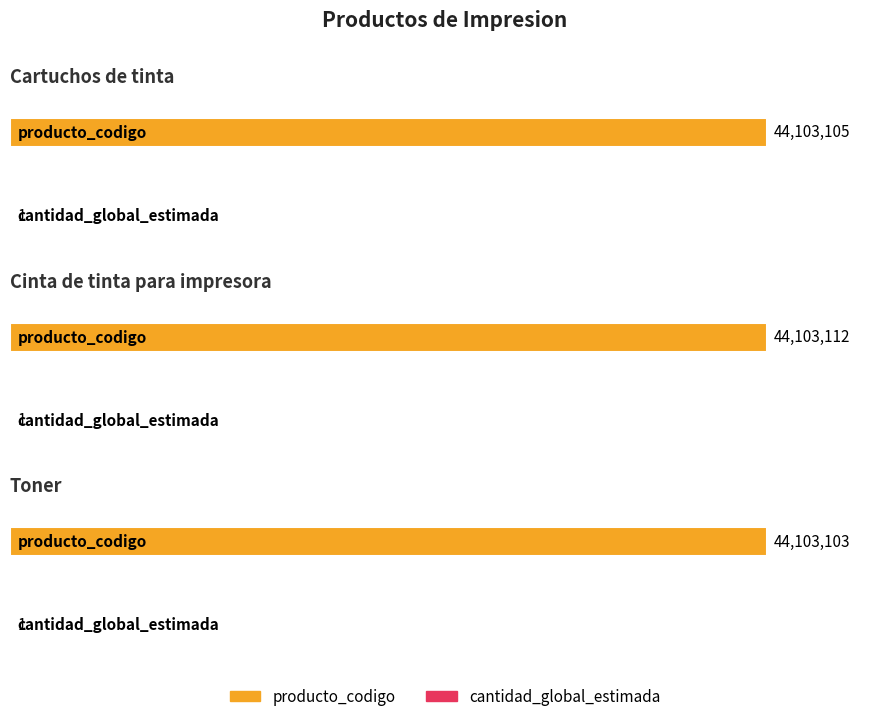

Is the value of cantidad_global_estimada at Cartuchos de tinta greater than the value of producto_codigo at Cinta de tinta para impresora?

No